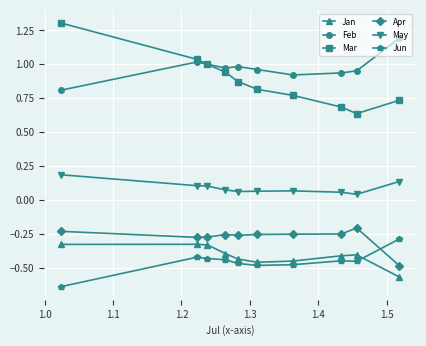

True or false: Jun and Feb intersect in this chart.

False